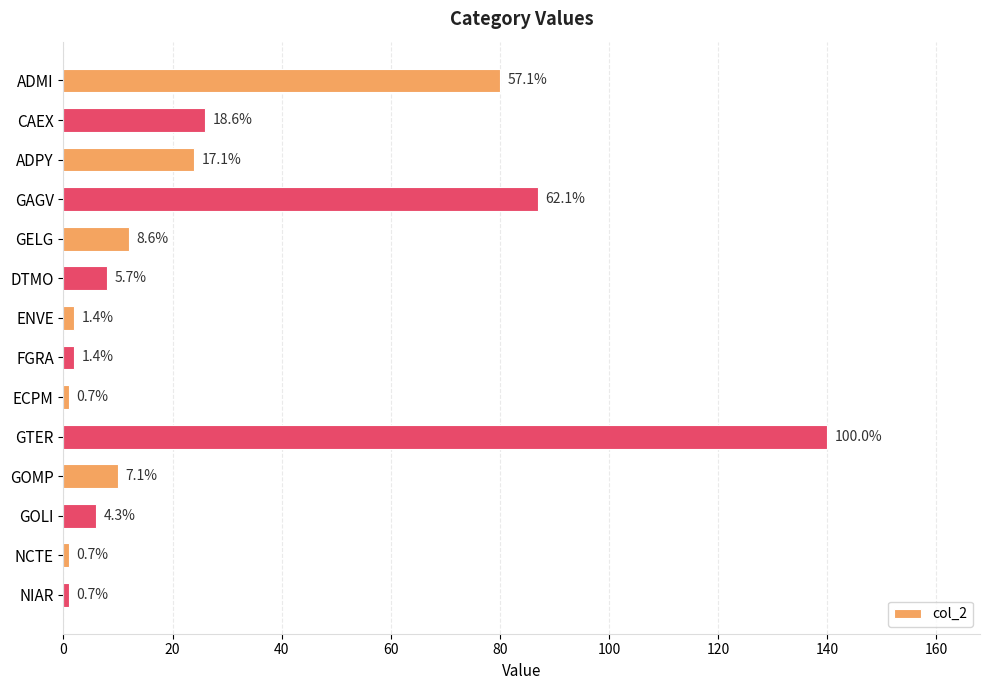

Does the chart contain any negative values?

No